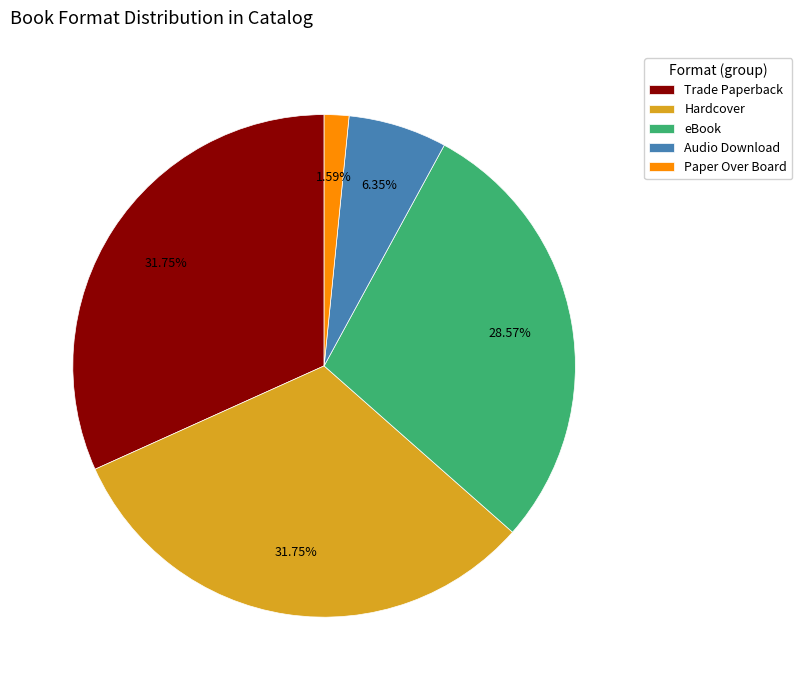

The Audio Download slice represents 6% of the pie. True or false?

True